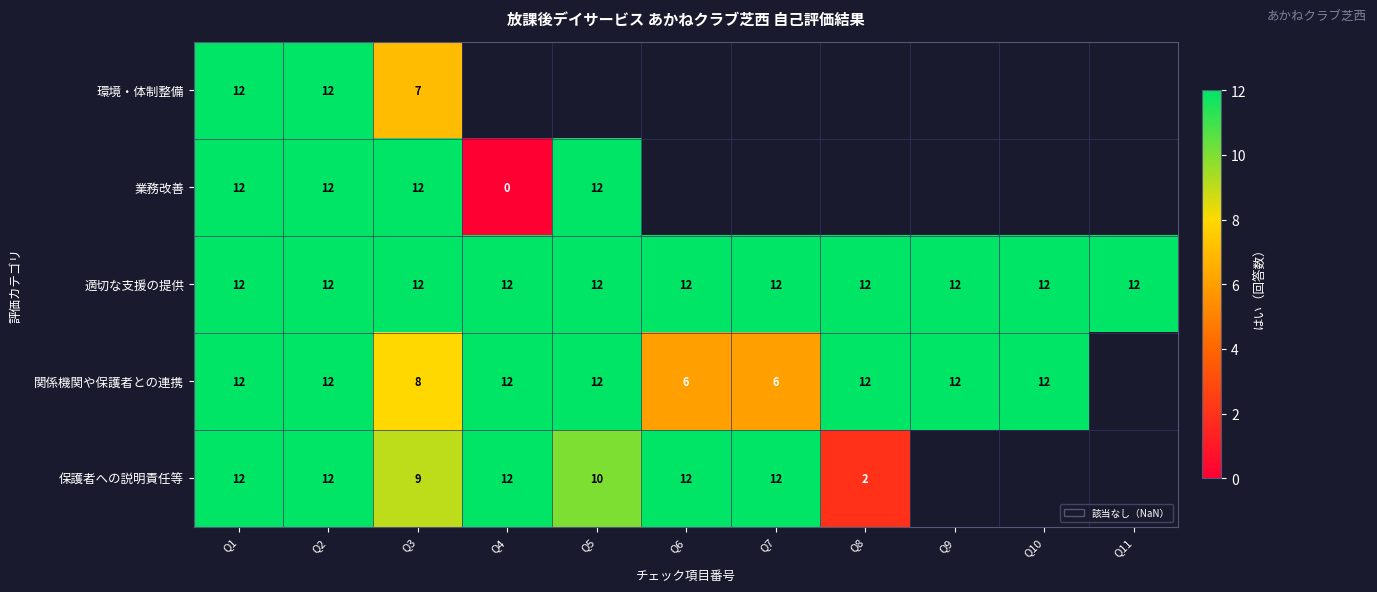

What is the total value across all series at Q2?

60